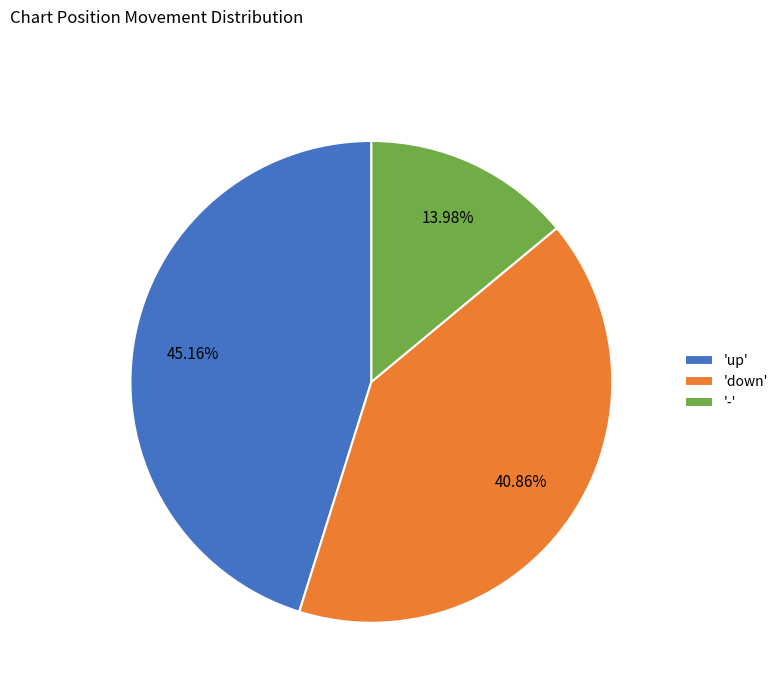

Which has a higher value, 'down' or 'up'?

'up'